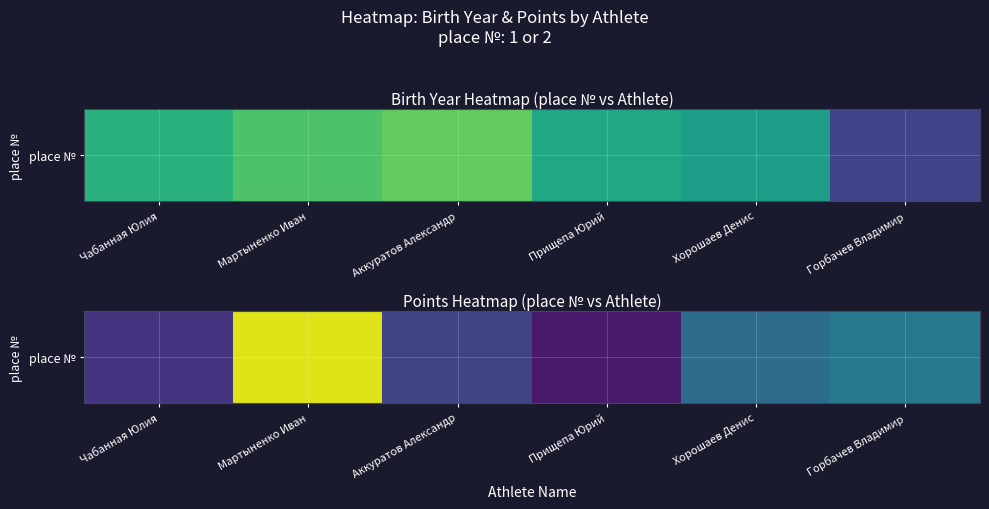

What is the difference between the maximum and minimum values?

1143.0